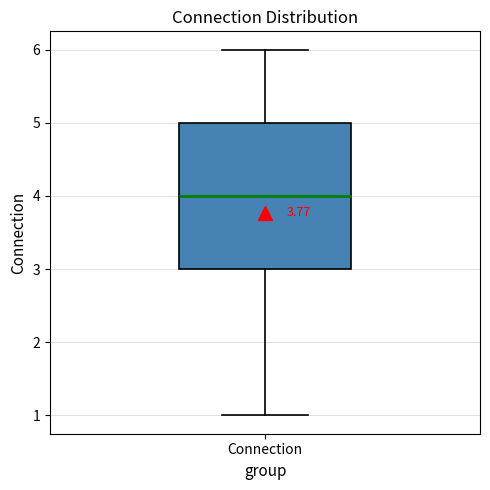

Read this box plot against the y-axis: the position of the median line, the range covered by the box, and the ends of both whiskers. The values are not printed on the chart, so give them approximately, as read against the axis.

median 4, box 3 to 5, whiskers 1 to 6